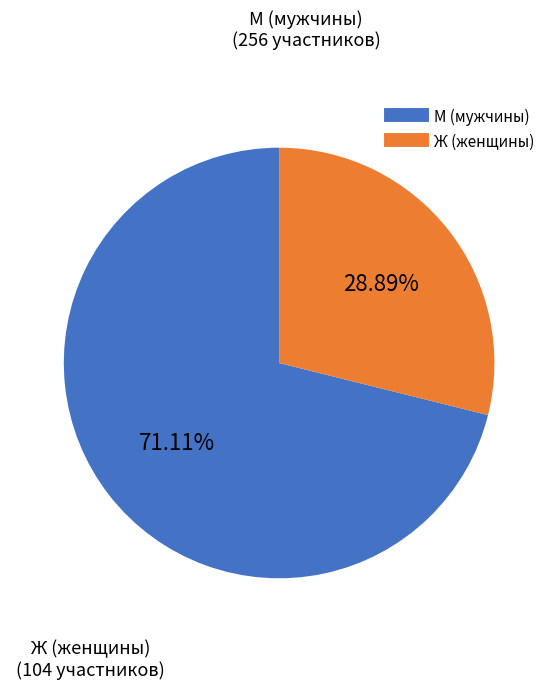

Does any single category account for the majority?

Yes